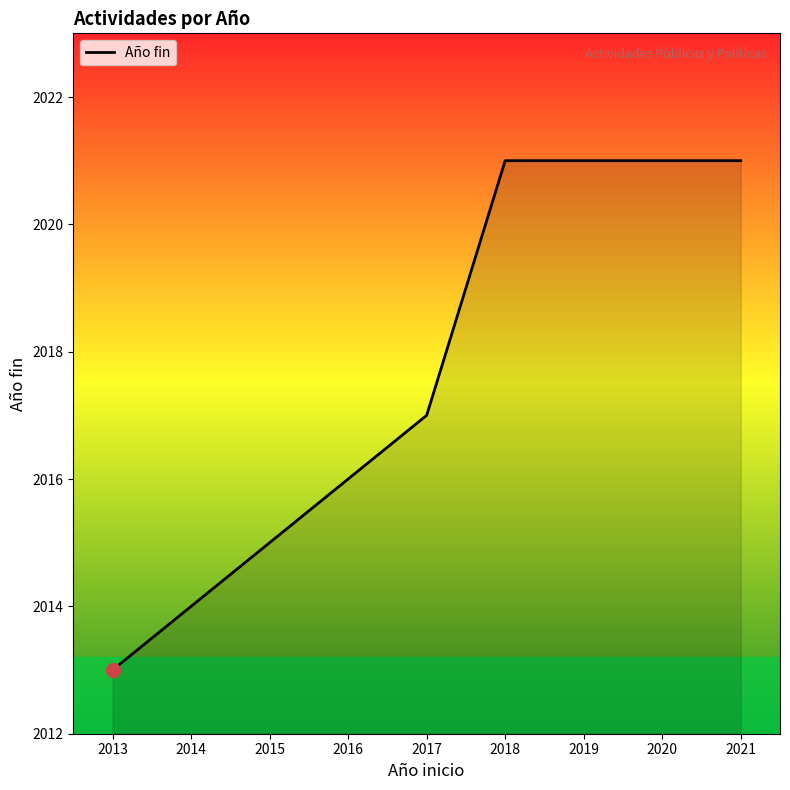

At which label does the data first exceed 2016?

2017